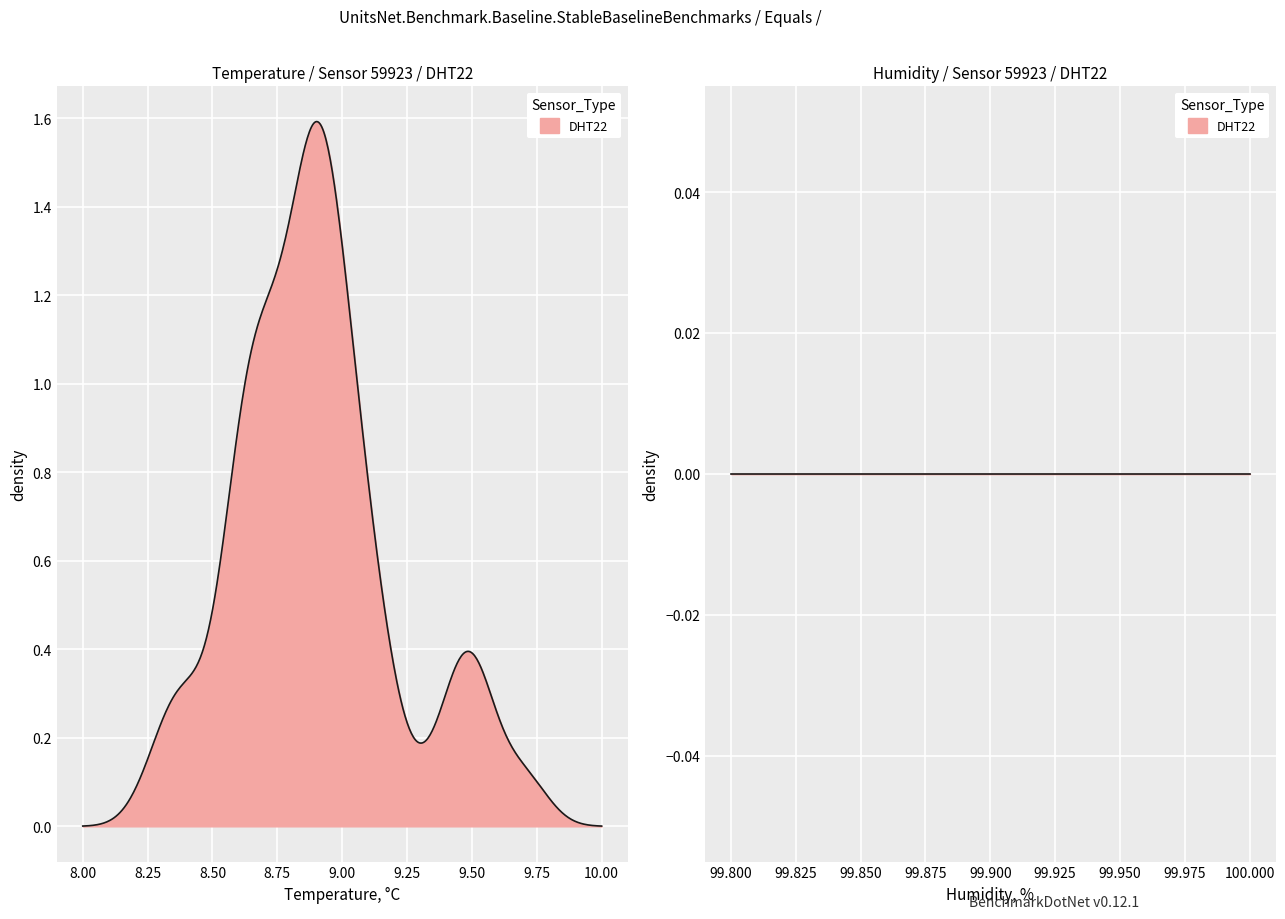

What is the value of the 29th point from the left?

8.7